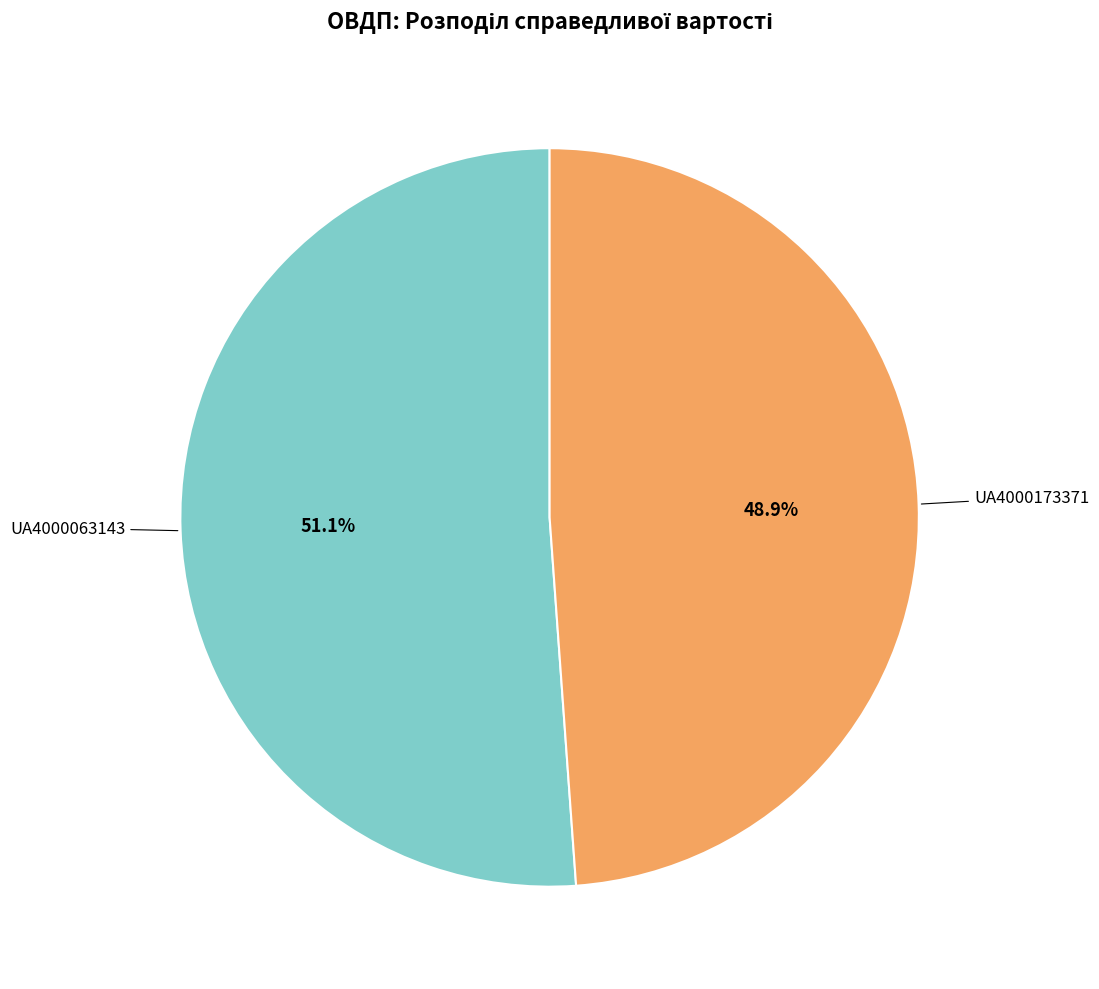

Is there a majority slice in this chart?

Yes